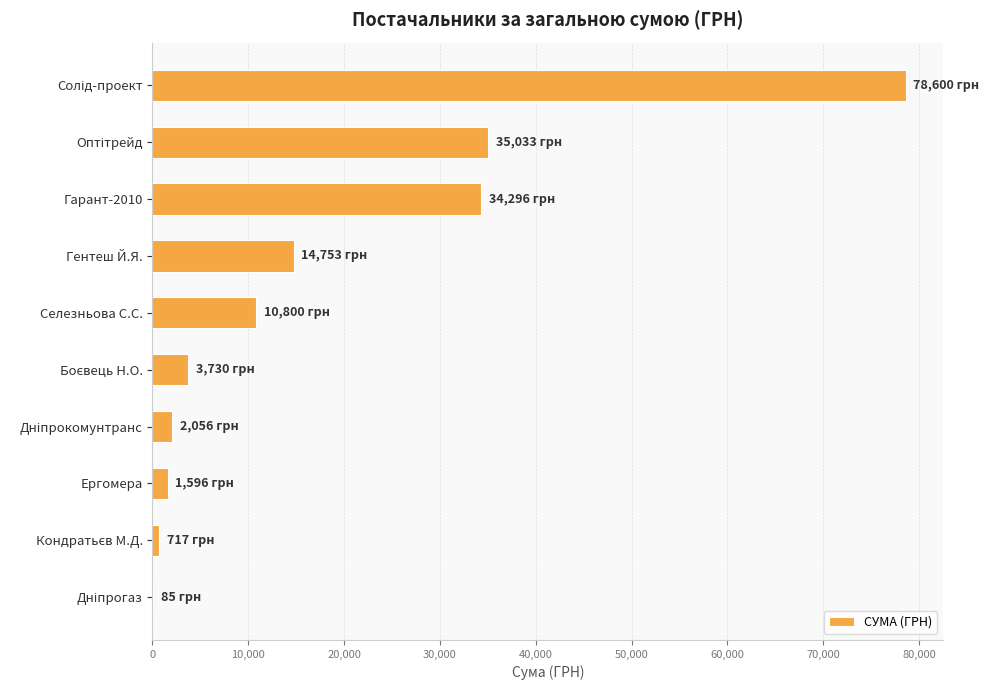

What is the sum of all values?

181666.2